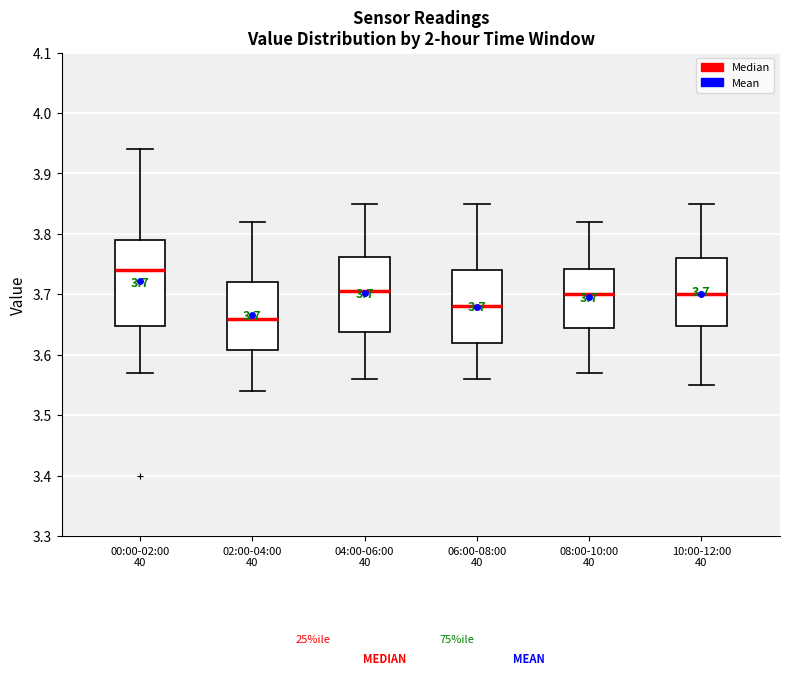

Comparing the boxes themselves (not the whiskers), which one is the tallest?

00:00-02:00 40